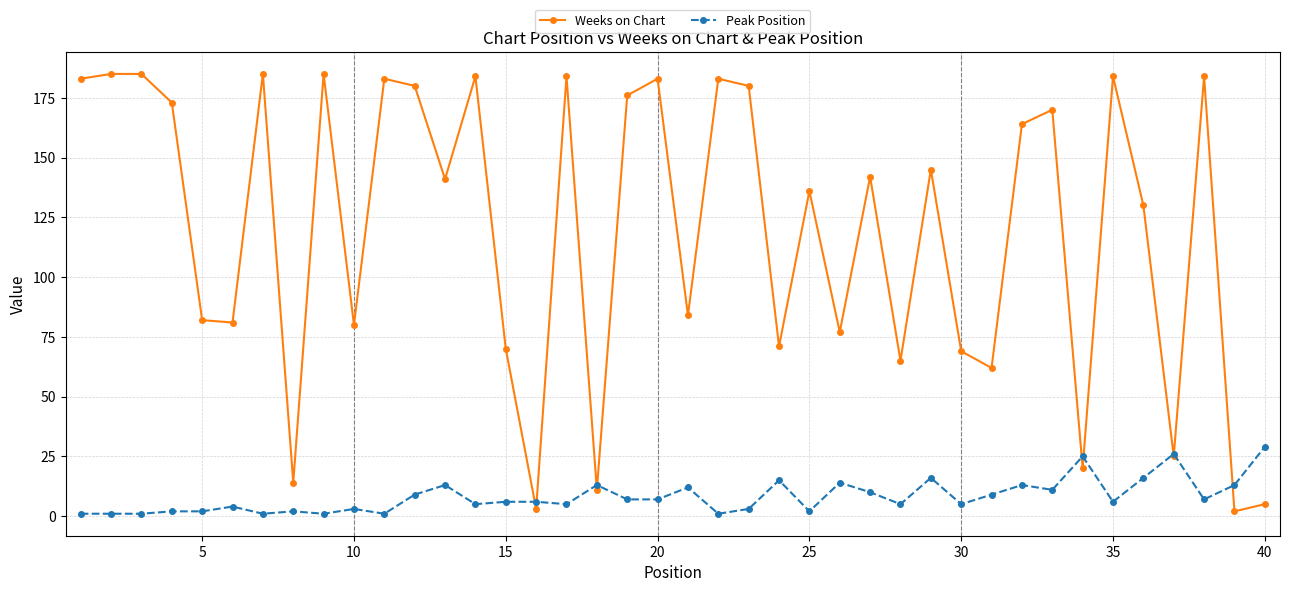

List the series in order of their overall mean, highest first.

Weeks on Chart, Peak Position